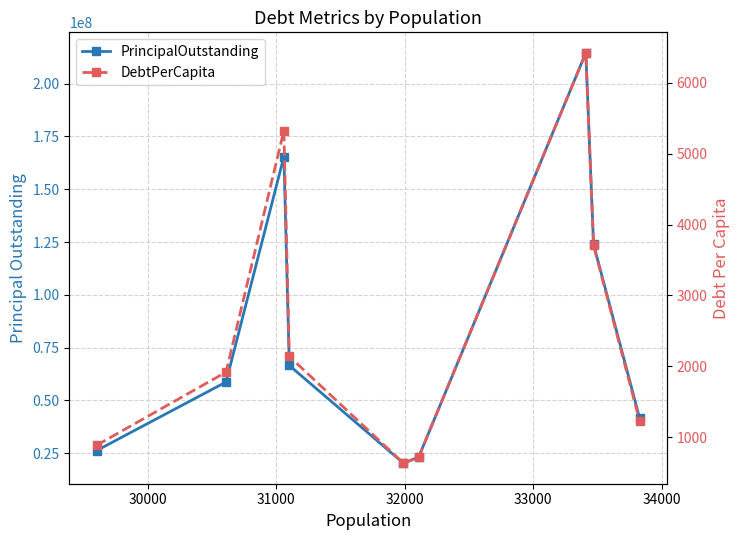

The value of PrincipalOutstanding at 35000 is 144533728.3. True or false?

False